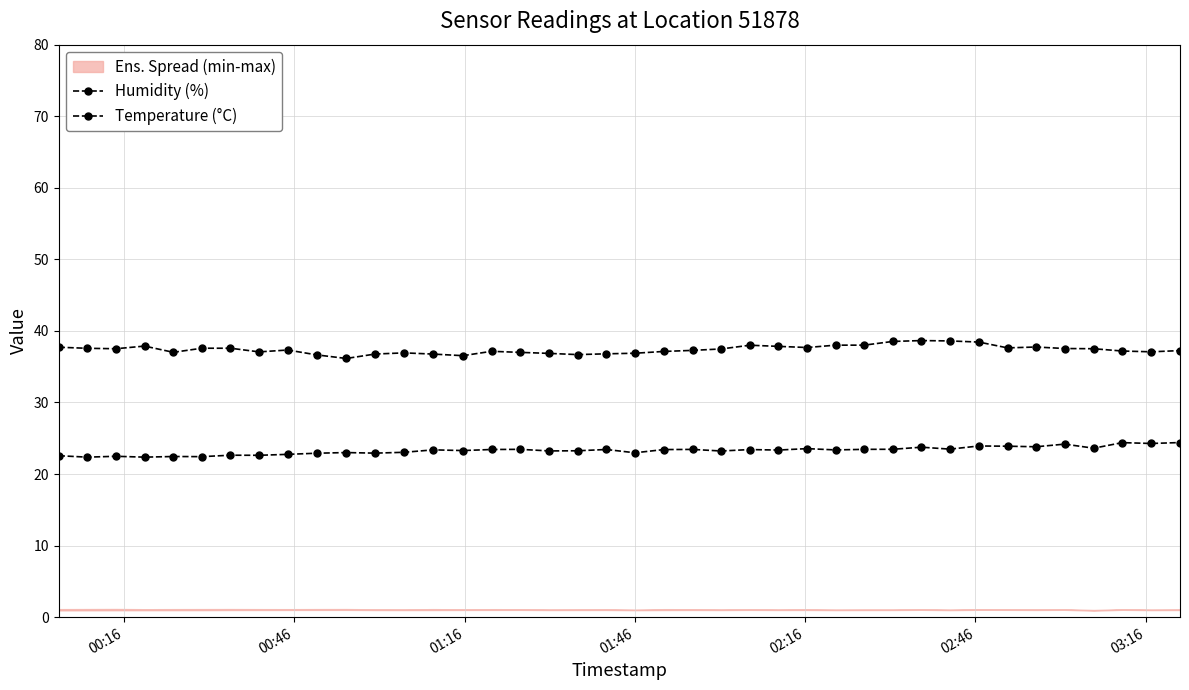

Rank the series by their average value, from highest to lowest.

Humidity (%), Temperature (°C)